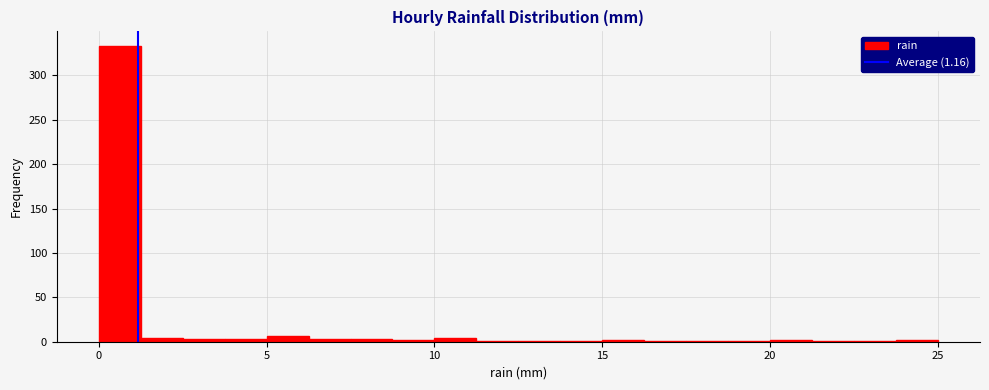

Read against the x-axis, roughly where is the centre of the tallest bar?

0.5